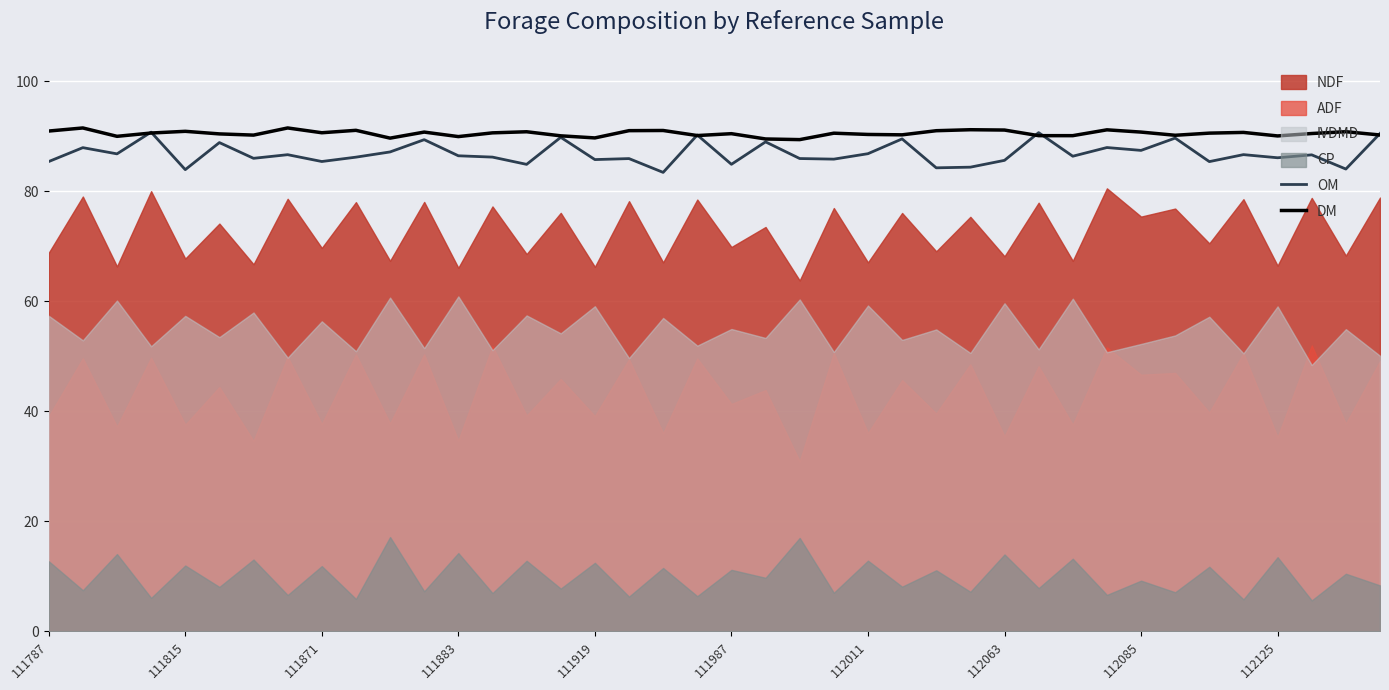

What is the lowest value of the DM series?

89.4